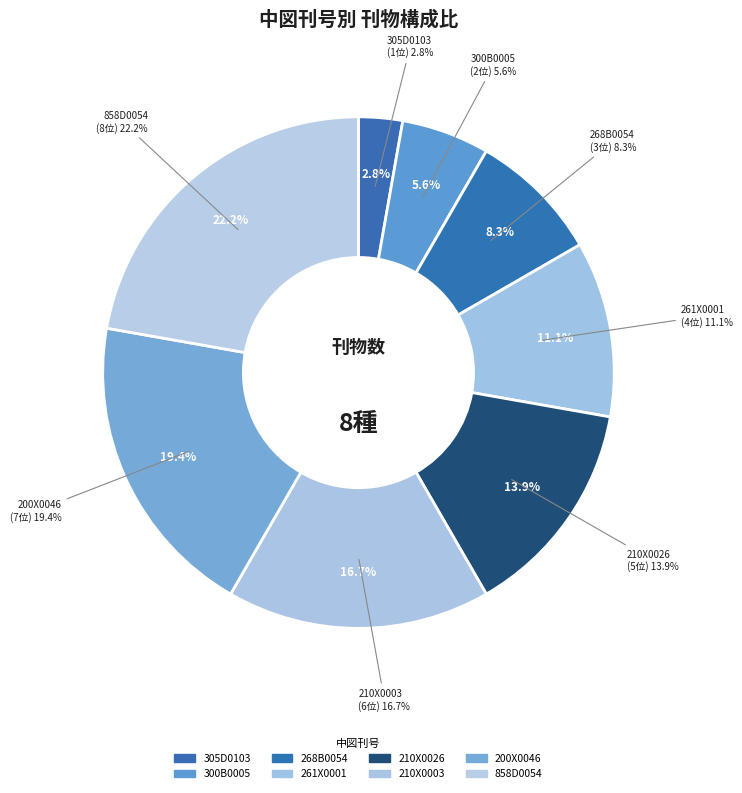

Does 210X0003 account for over 50% of the chart?

No